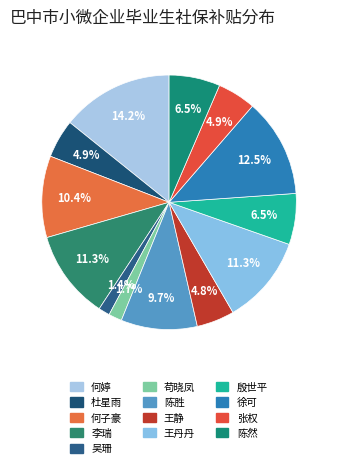

What percentage is NOT represented by 王静?

95.2%